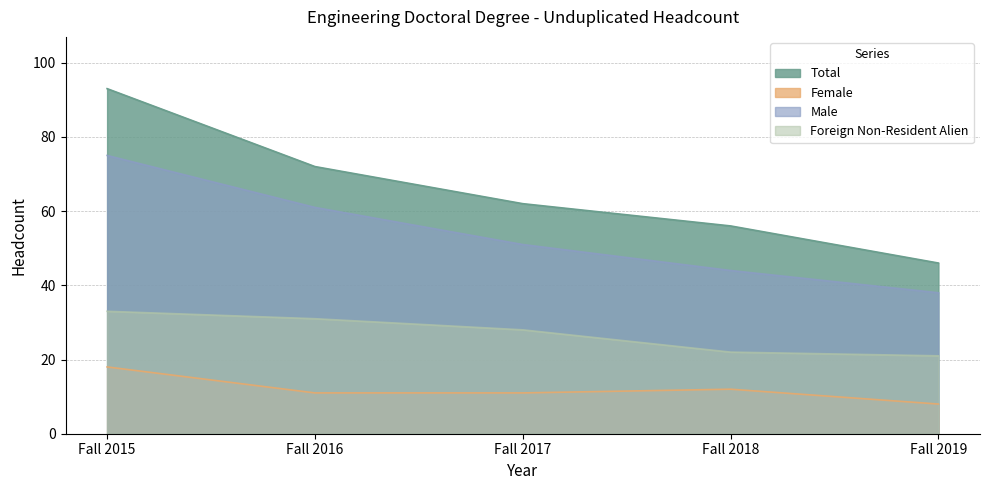

Is the value of Foreign Non-Resident Alien at Fall 2019 greater than the value of Male at Fall 2015?

No